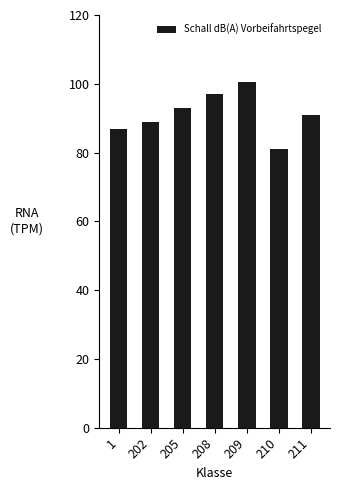

At which label does the data first exceed 91?

205